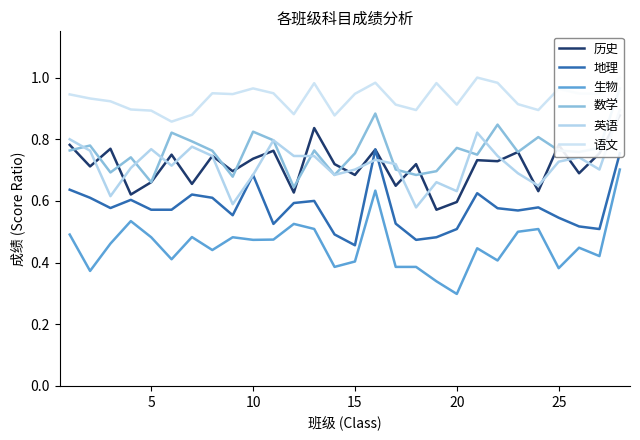

What is the difference between the second highest and second lowest values in the 生物 series?

0.3